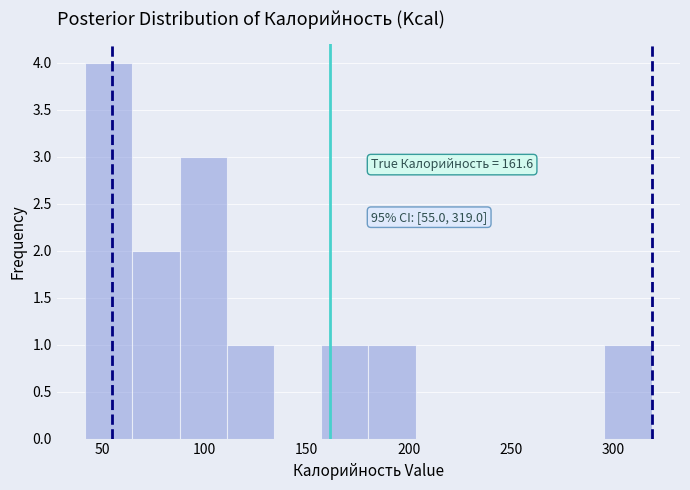

Over which range of the x-axis is the bar tallest?

40 to 65